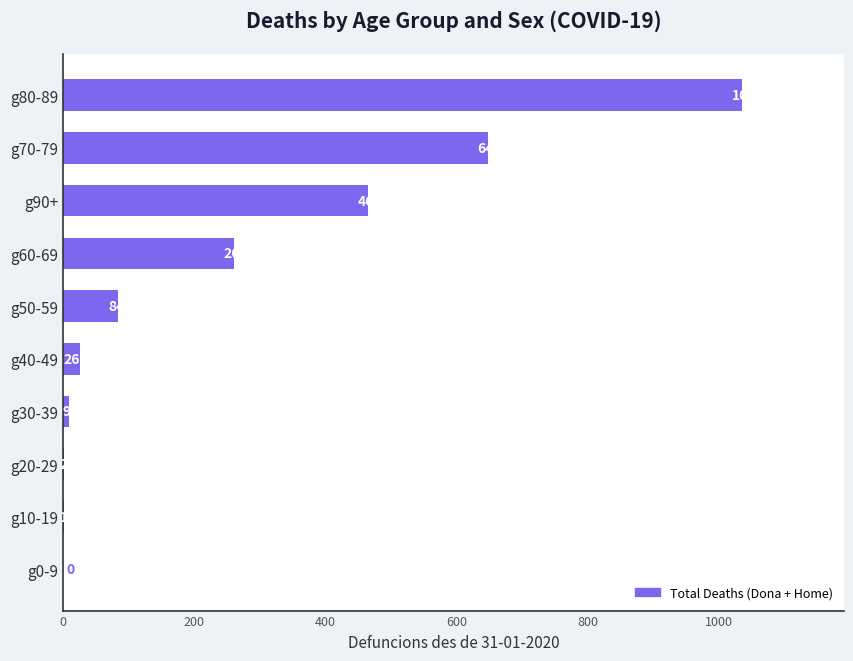

Reading bottom to top, what are all the values shown in this chart?

g0-9=0	g10-19=1	g20-29=2	g30-39=9	g40-49=26	g50-59=84	g60-69=260	g90+=464	g70-79=647	g80-89=1035